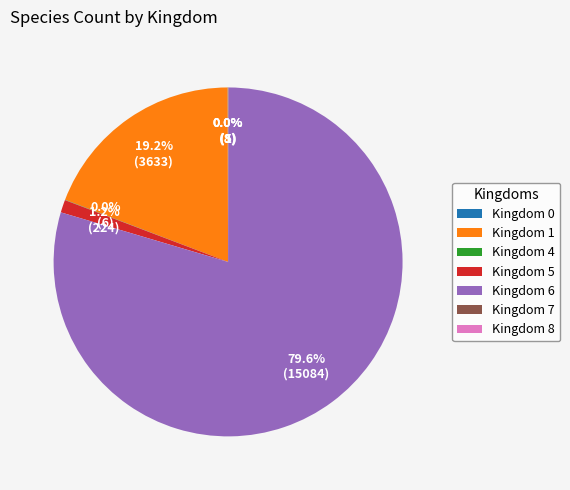

Which has a higher value, Kingdom 6 or Kingdom 1?

Kingdom 6